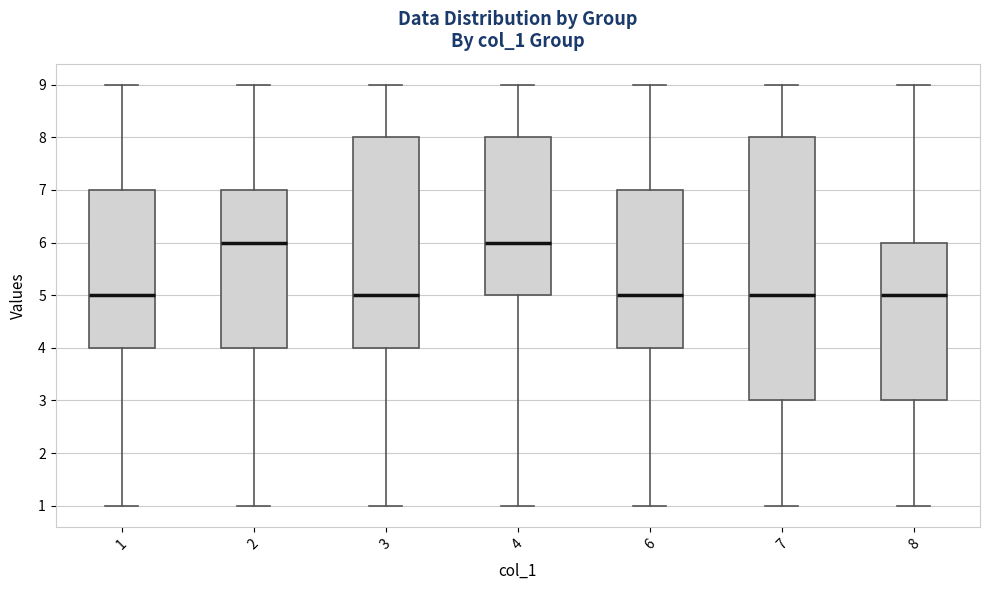

Comparing the boxes themselves (not the whiskers), which one is the tallest?

7